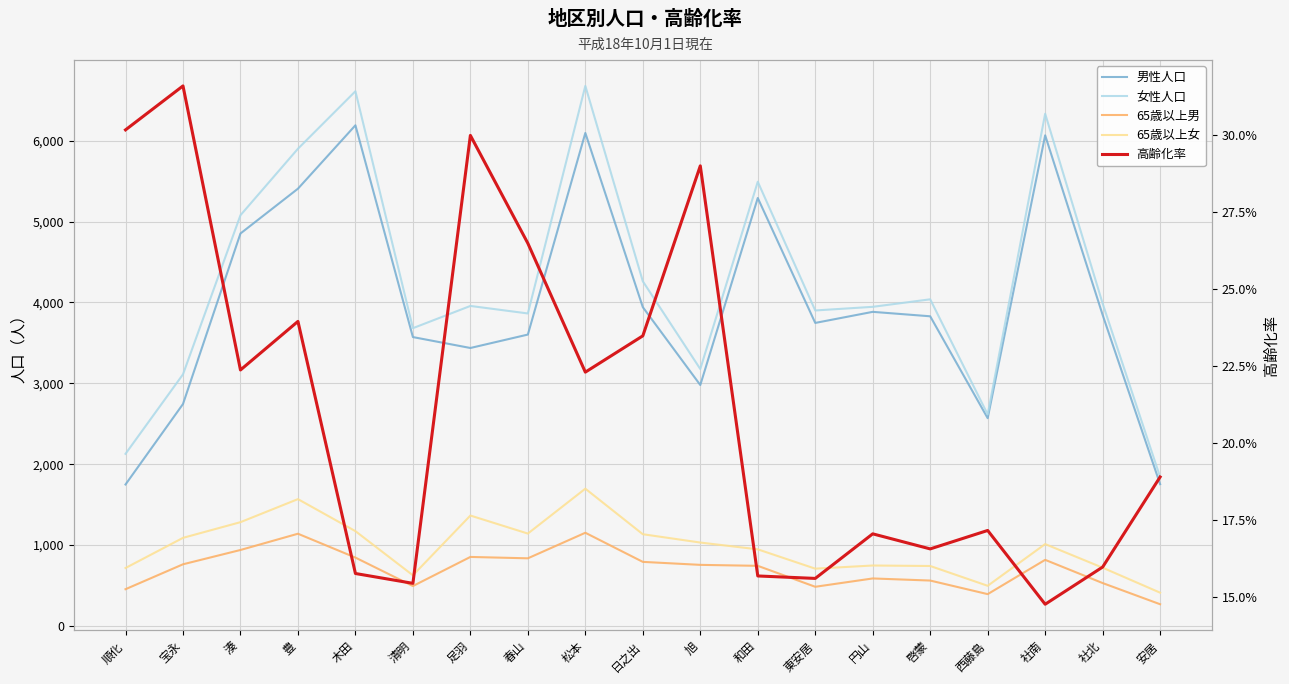

List the labels in order of 男性人口 value, largest first.

木田, 松本, 社南, 豊, 和田, 湊, 日之出, 円山, 社北, 啓蒙, 東安居, 春山, 清明, 足羽, 旭, 宝永, 西藤島, 安居, 順化